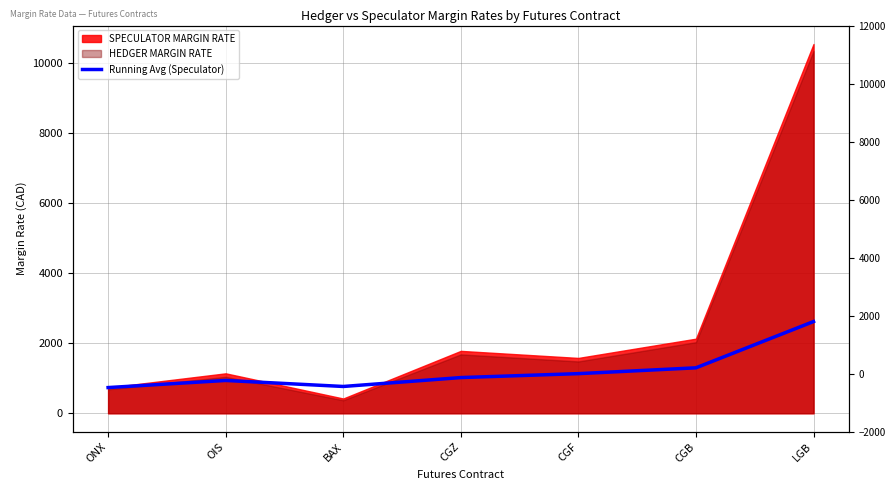

What is the sum of the values at BAX and ONX?

1497.3